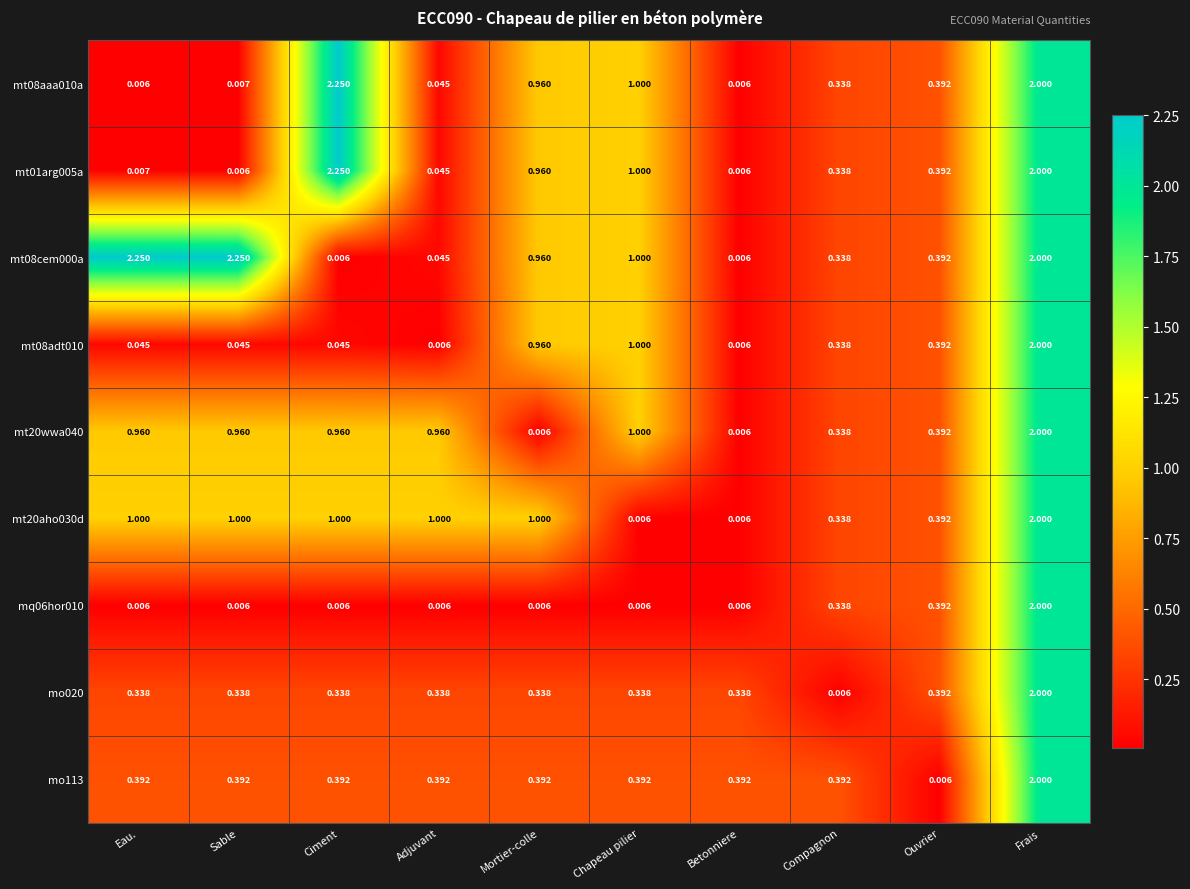

Where is mt01arg005a nearest to the value 1?

Chapeau pilier